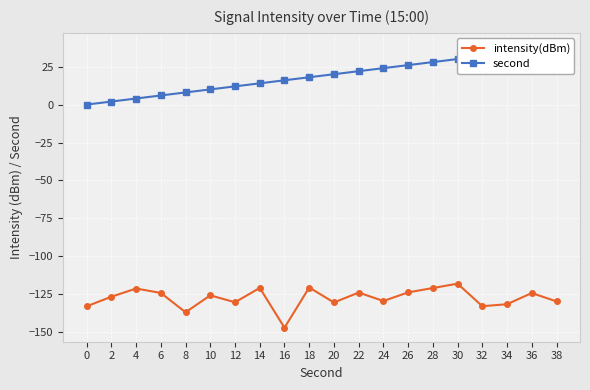

Reading left to right, transcribe all the data shown in this chart.

intensity(dBm): -132.9	-126.6	-121.2	-124.1	-136.8	-125.7	-130.2	-120.8	-147.0	-120.5	-130.4	-123.9	-129.4	-123.7	-120.9	-118.0	-132.8	-131.5	-124.2	-129.7
second: 0.0	2.0	4.0	6.0	8.0	10.0	12.0	14.0	16.0	18.0	20.0	22.0	24.0	26.0	28.0	30.0	32.0	34.0	36.0	38.0